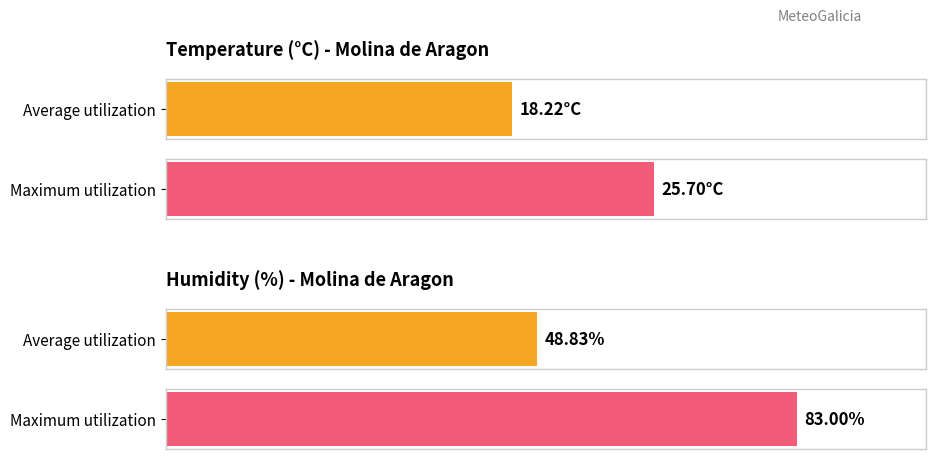

The value of Humidity (%) at 02:00 is 130.3. True or false?

False